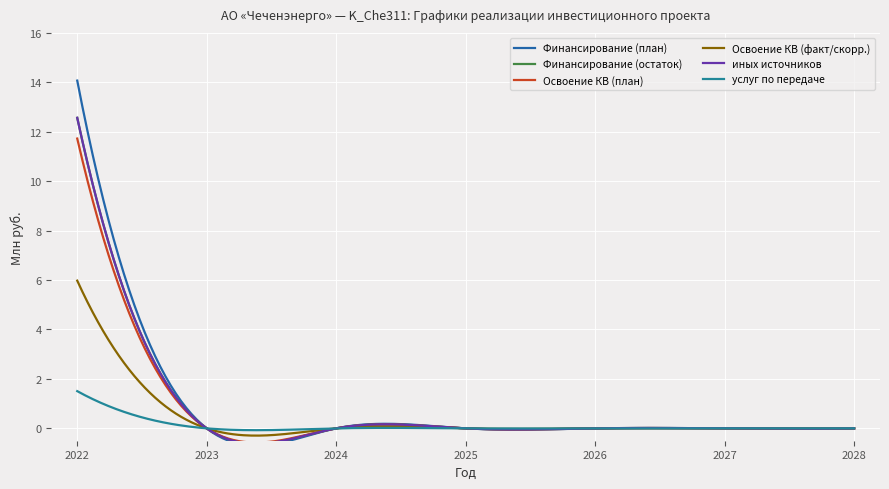

How many values in the услуг по передаче series exceed 0?

1